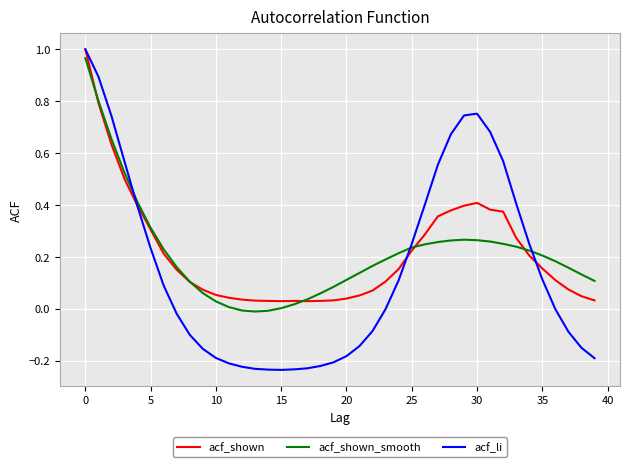

How many intersections are there between acf_li and acf_shown_smooth?

3